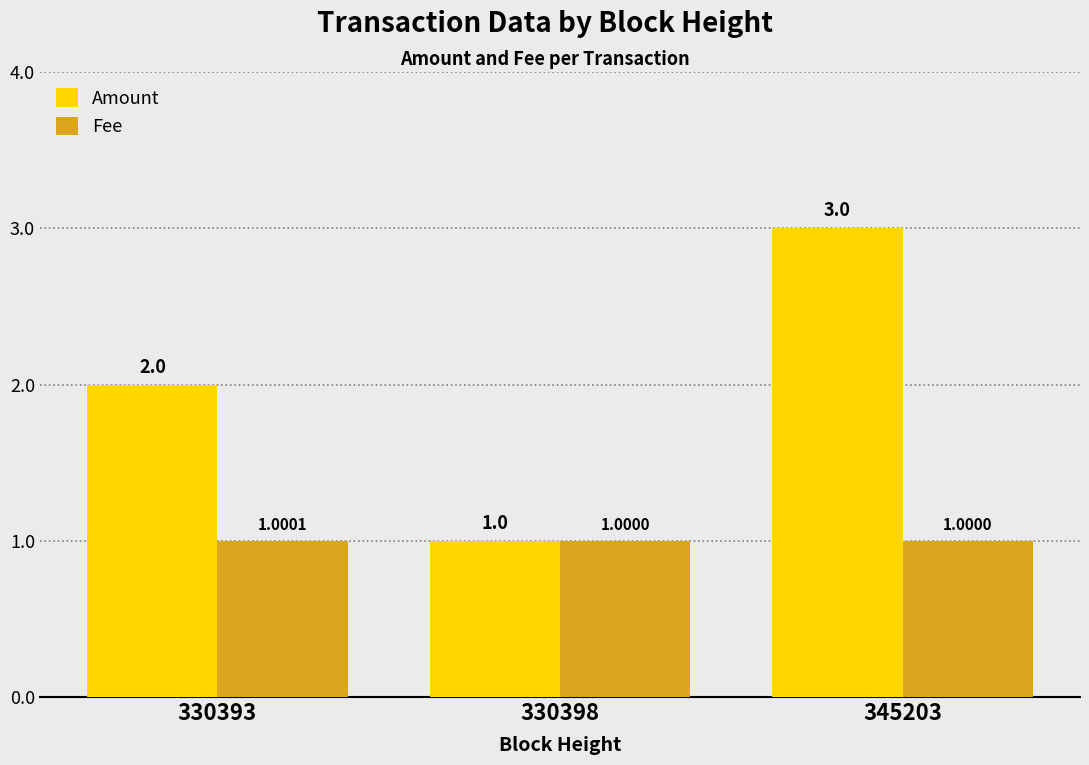

What is the spread (max minus min) of values at 330393?

1.0